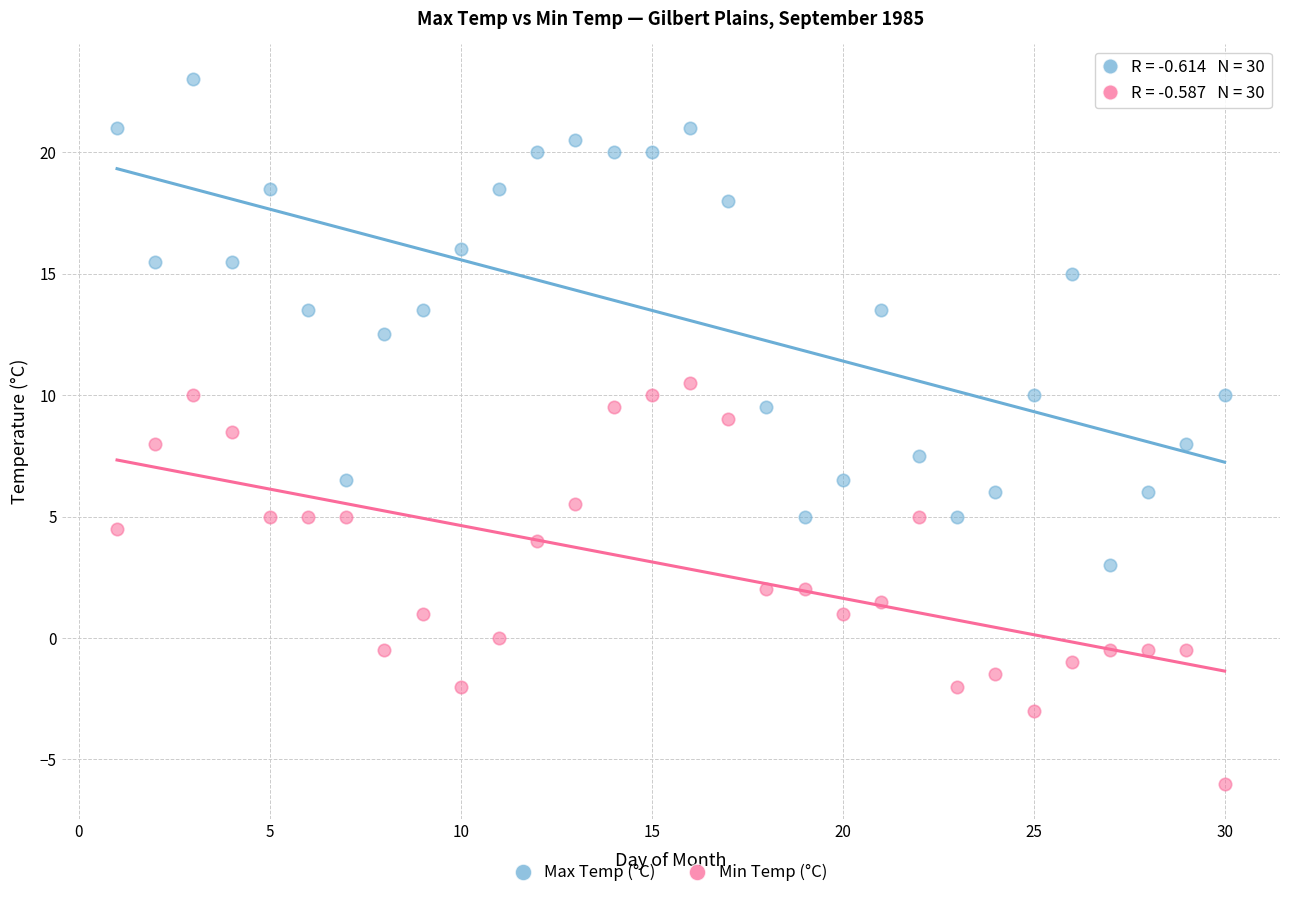

Which series reaches the minimum Y coordinate?

Min Temp (°C)